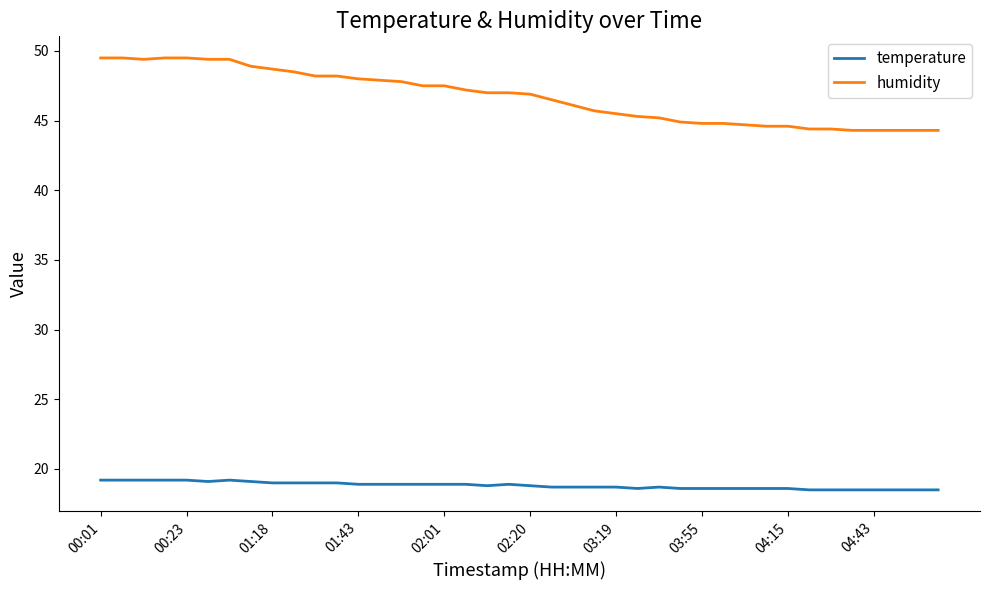

True or false: humidity and temperature intersect in this chart.

False